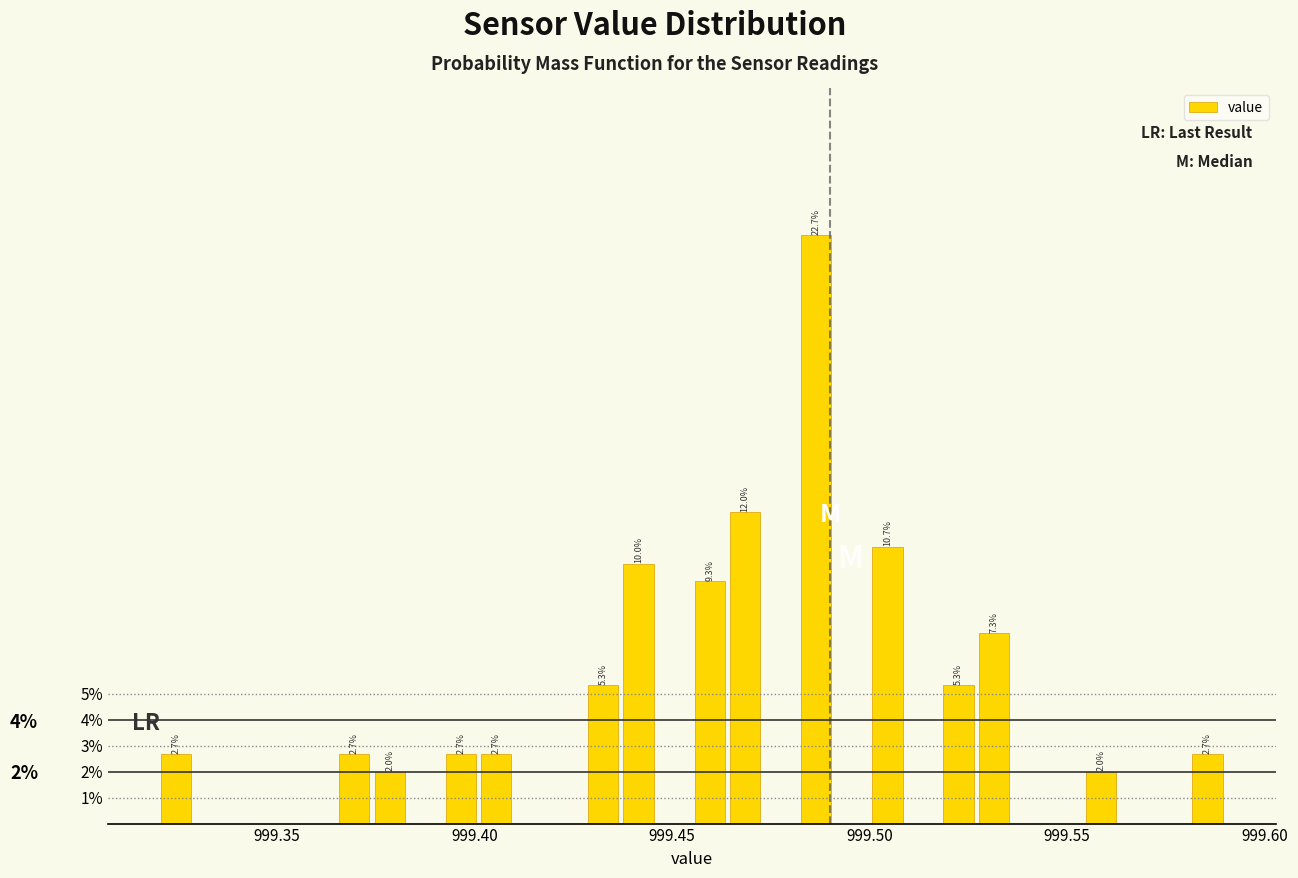

Read against the x-axis, roughly where is the centre of the tallest bar?

999.485